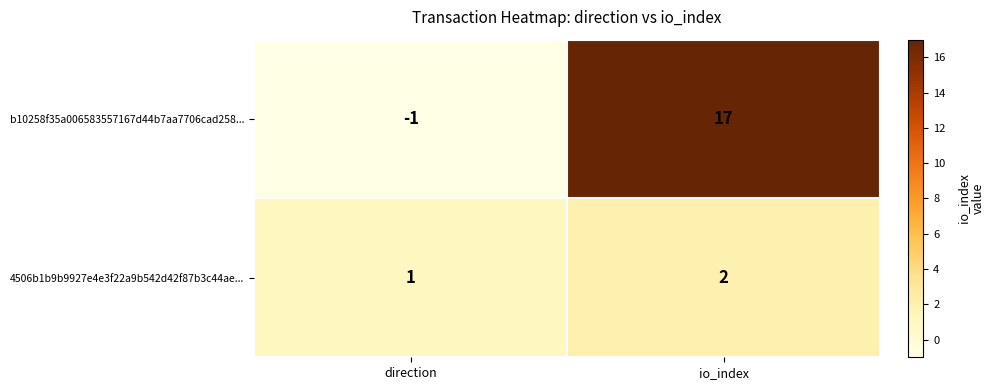

How many data points does each series have?

2